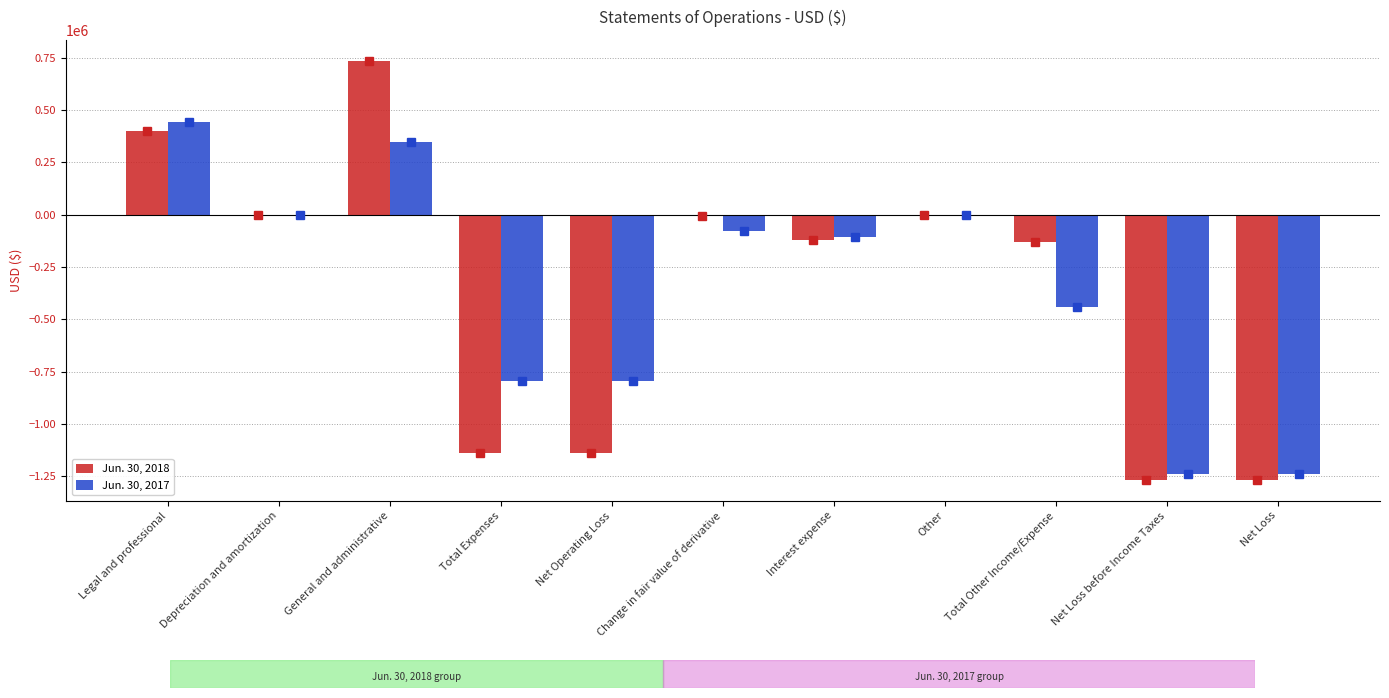

Which category has the highest value in the Jun. 30, 2017 series?

Legal and professional